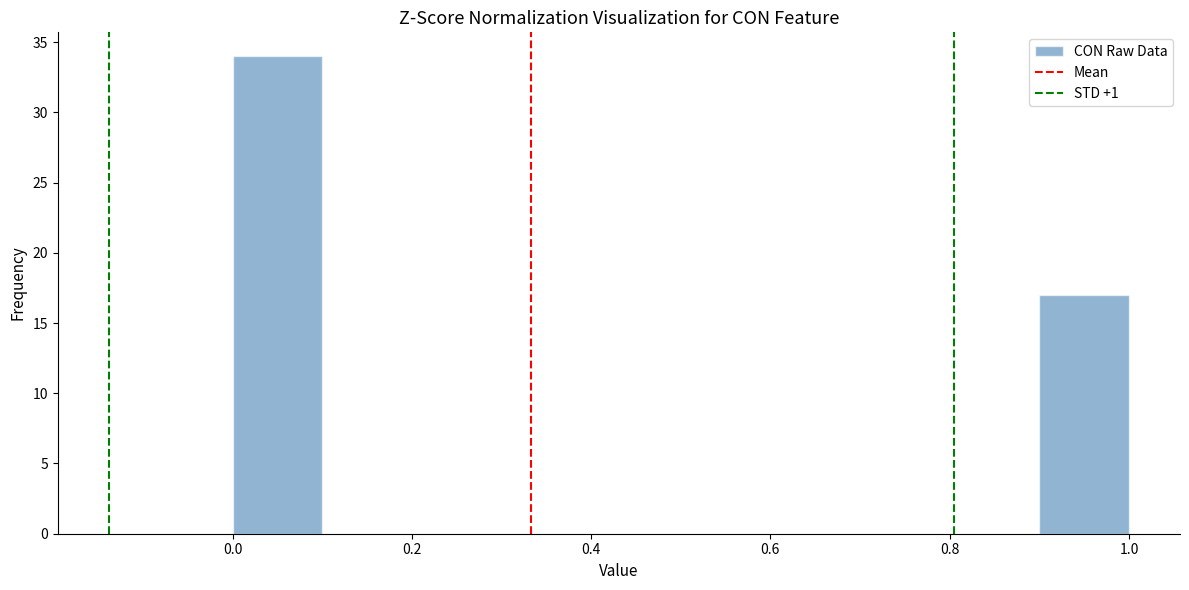

What is the height of the bar covering 0.0 to 0.1 on the x-axis? The values are not printed on the chart, so give them approximately, as read against the axis.

34